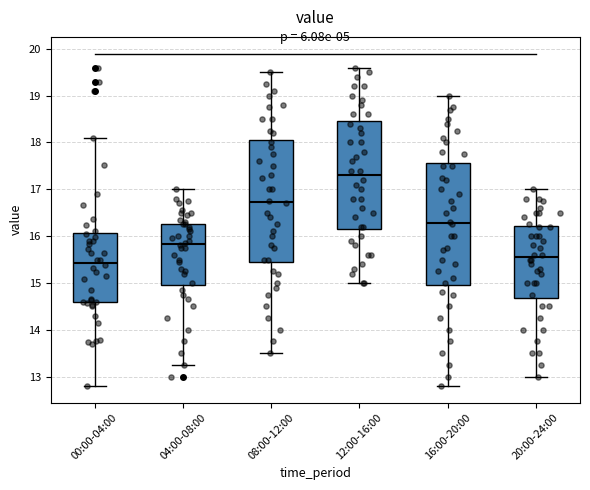

Where is the lower edge of the box for 16:00-20:00 on the y-axis? The values are not printed on the chart, so give them approximately, as read against the axis.

15.0